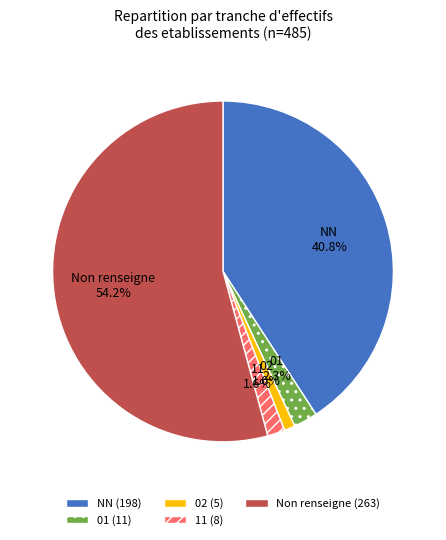

What percentage is the 11 slice, to the nearest percent?

2%